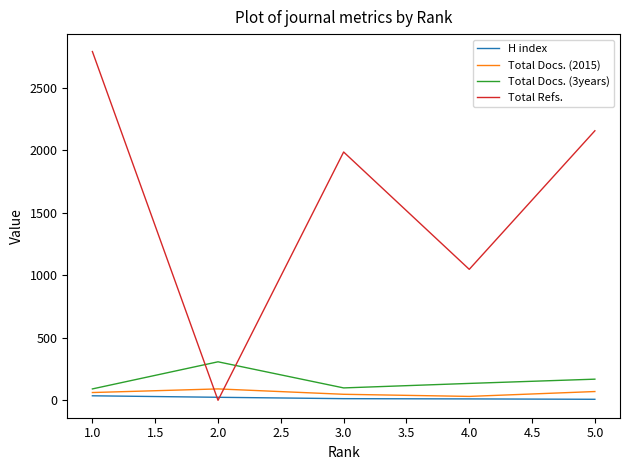

Which series has the largest total across all categories?

Total Refs.